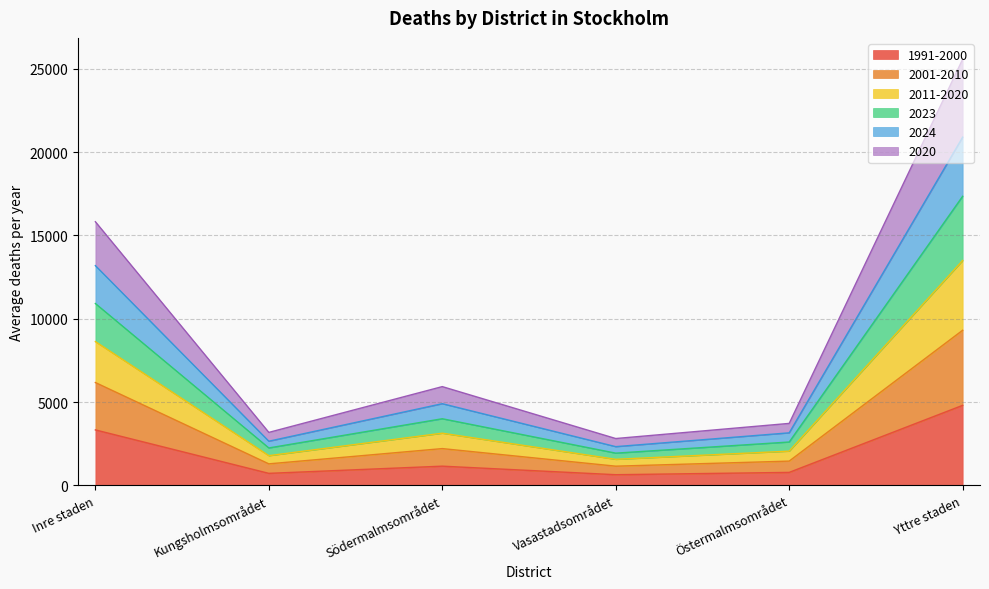

Is the value of 2024 at Kungsholmsområdet greater than the value of 2023 at Vasastadsområdet?

No